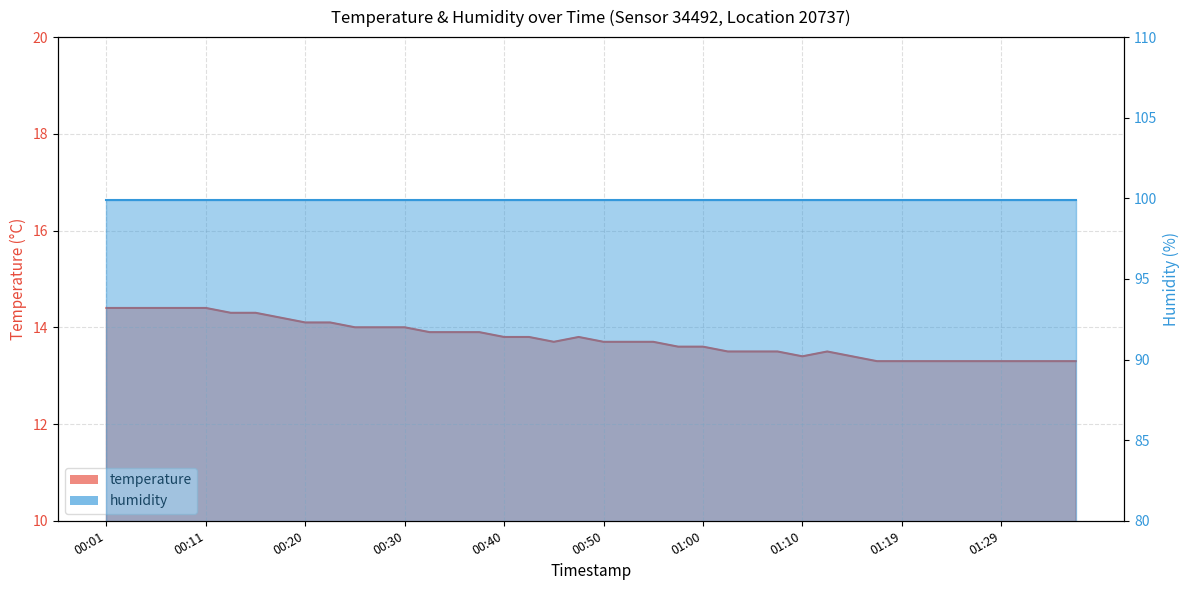

Does the chart have visible grid lines?

Yes